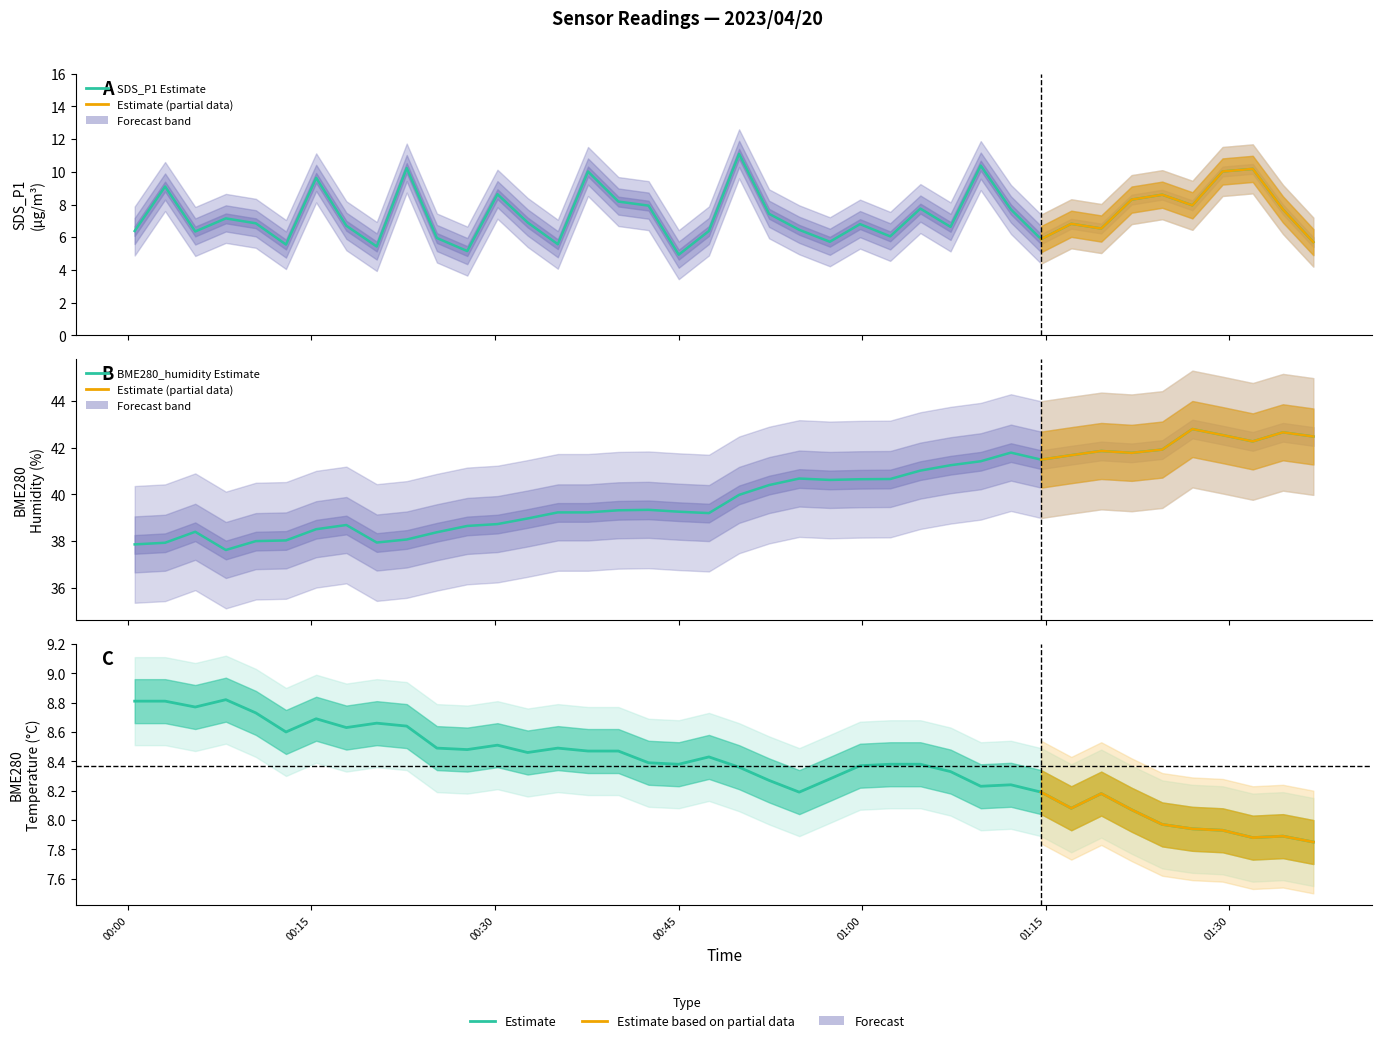

Is it true that SDS_P1 equals 6.8 at 2023/04/20 00:10:27?

True